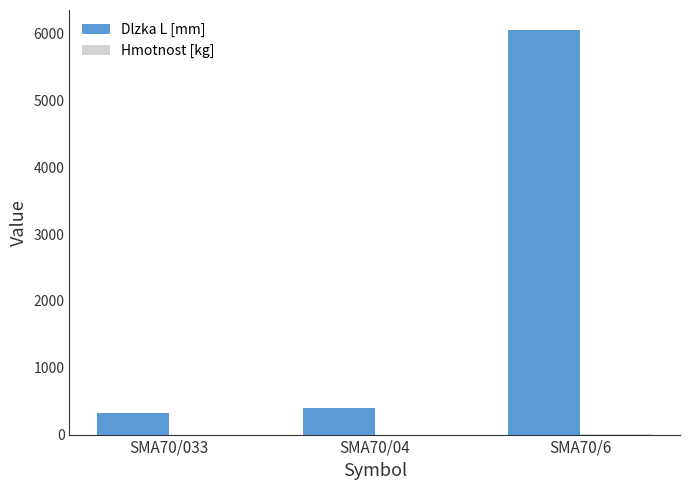

Which label corresponds to the largest value in the chart?

SMA70/6